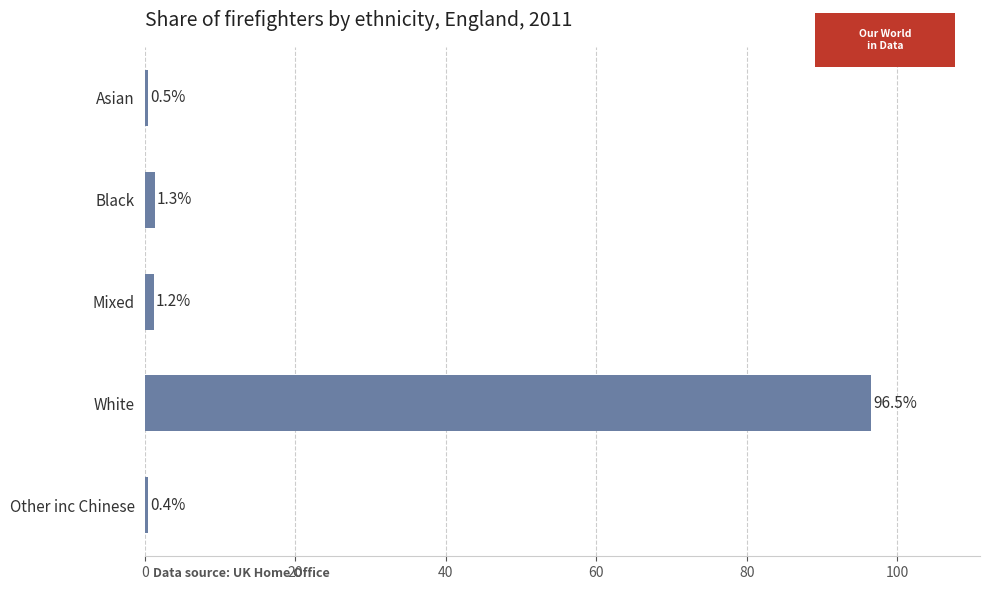

At which label is the value closest to 48?

Black